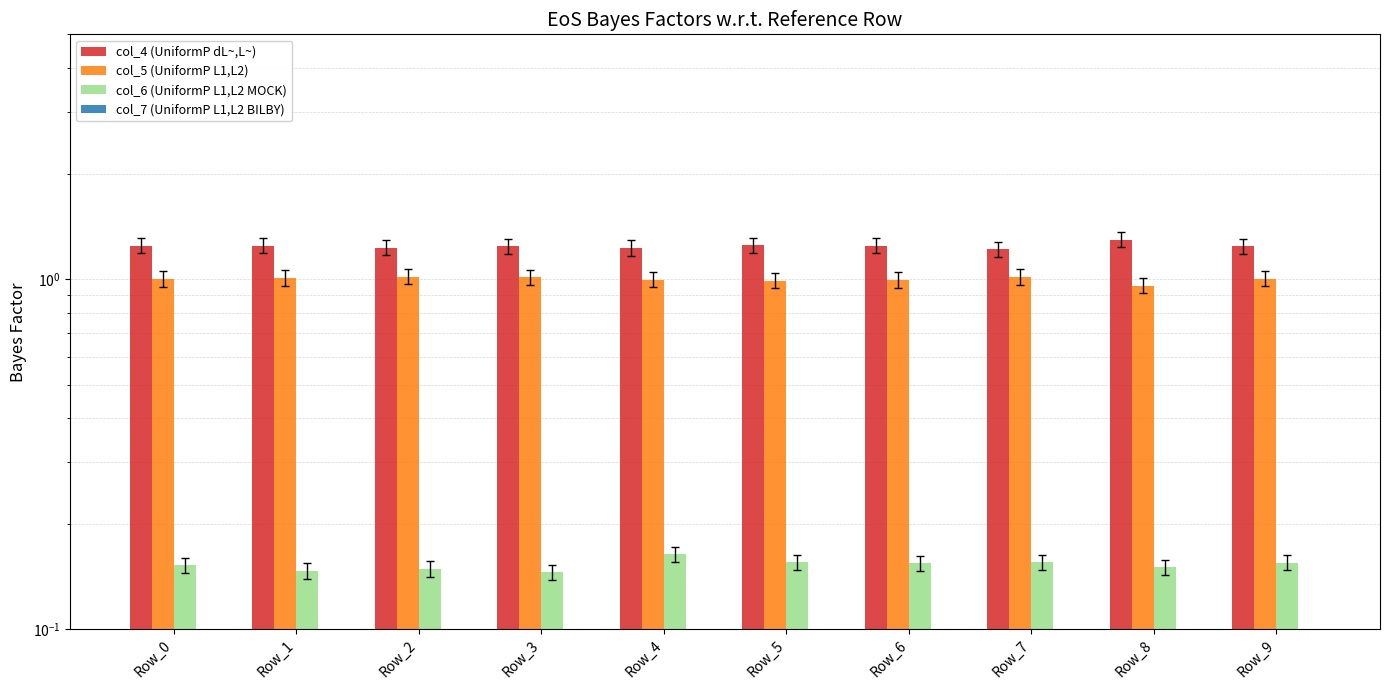

What is the total value across all series at Row_0?

2.4